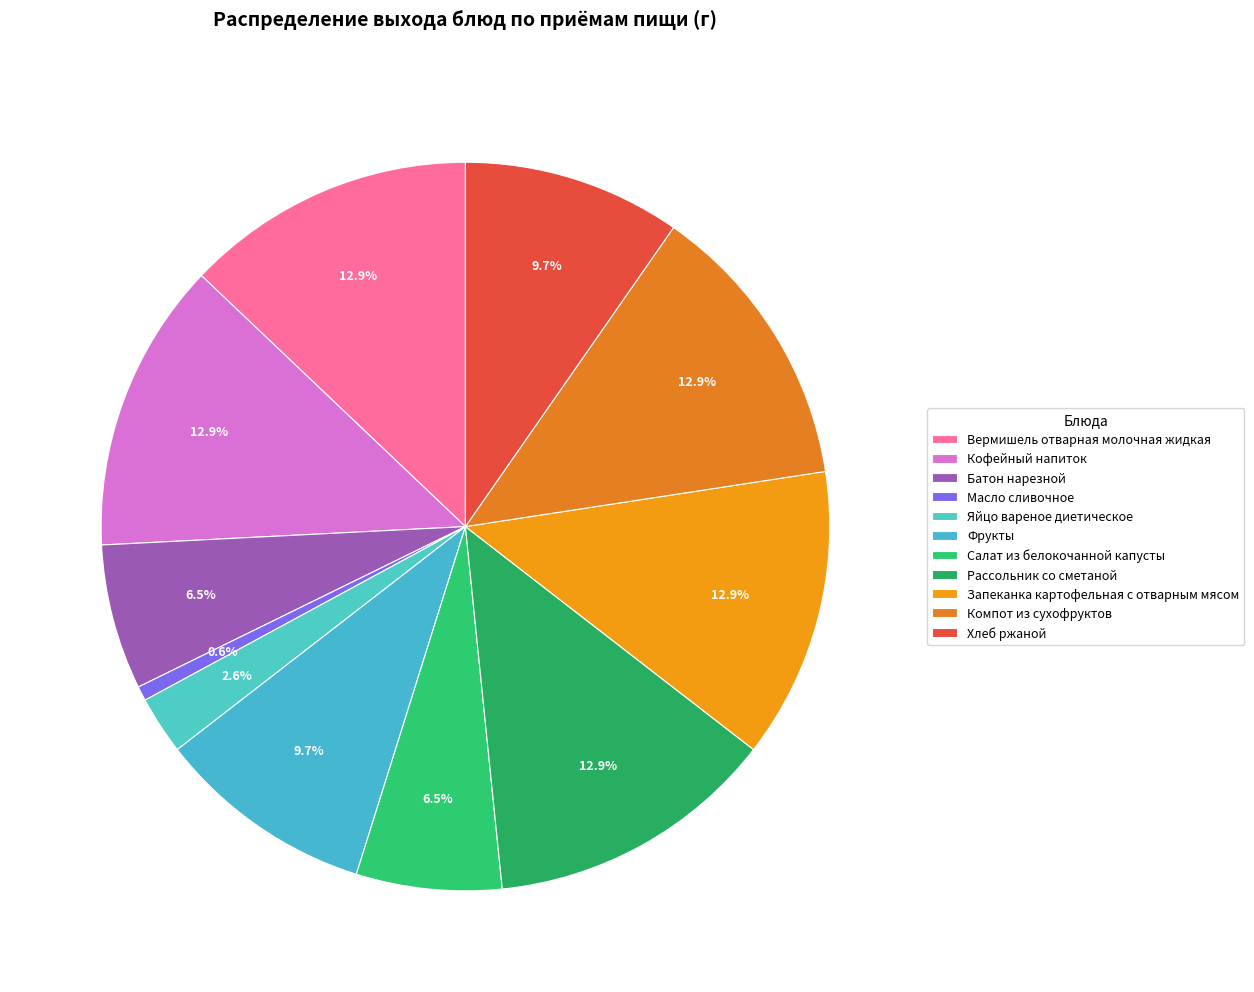

Combined, what portion of the pie is Запеканка картофельная с отварным мясом and Хлеб ржаной?

22.6%